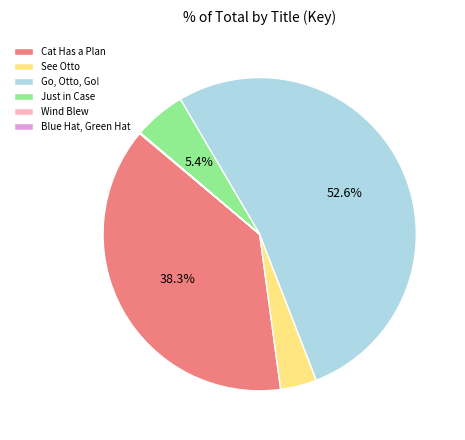

What is the largest slice in the pie chart?

Go, Otto, Go!